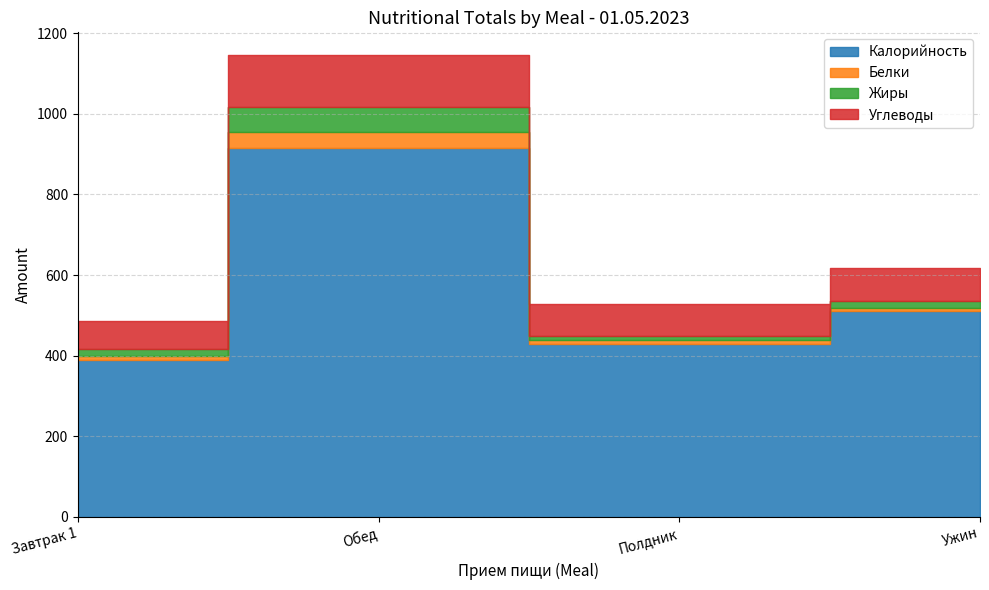

Where does the Калорийность series first go above 511?

Обед